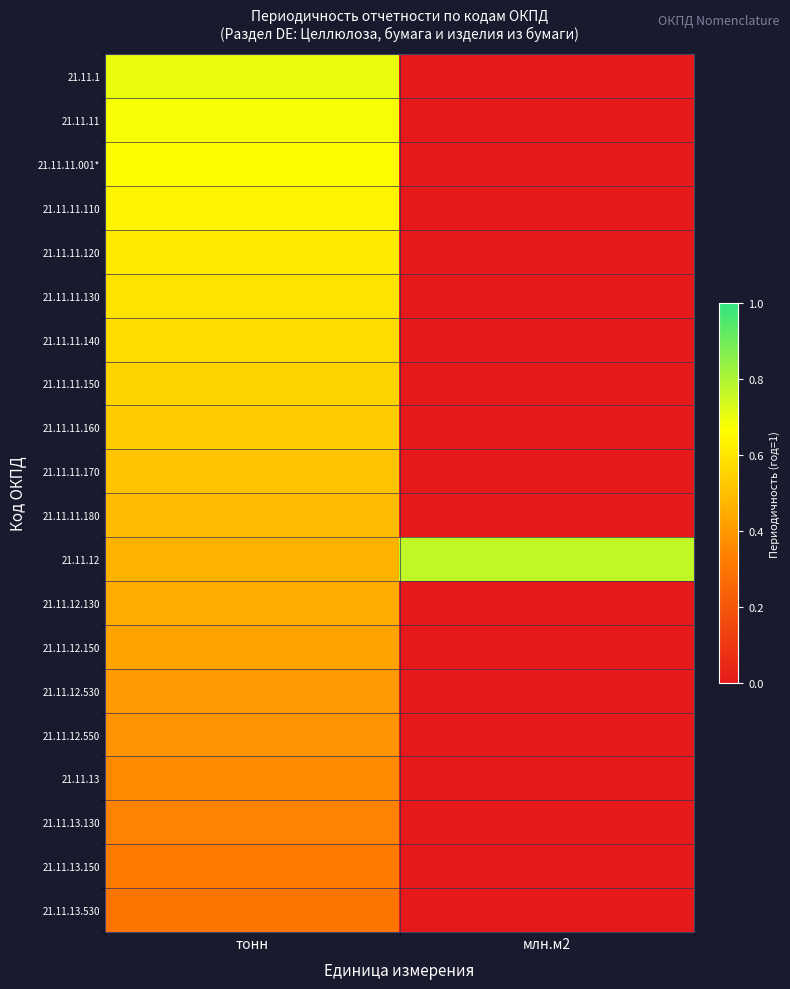

List the series in order of their peak value, lowest first.

21.11.13.530, 21.11.13.150, 21.11.13.130, 21.11.13, 21.11.12.550, 21.11.12.530, 21.11.12.150, 21.11.12.130, 21.11.11.180, 21.11.11.170, 21.11.11.160, 21.11.11.150, 21.11.11.140, 21.11.11.130, 21.11.11.120, 21.11.11.110, 21.11.11.001*, 21.11.11, 21.11.1, 21.11.12